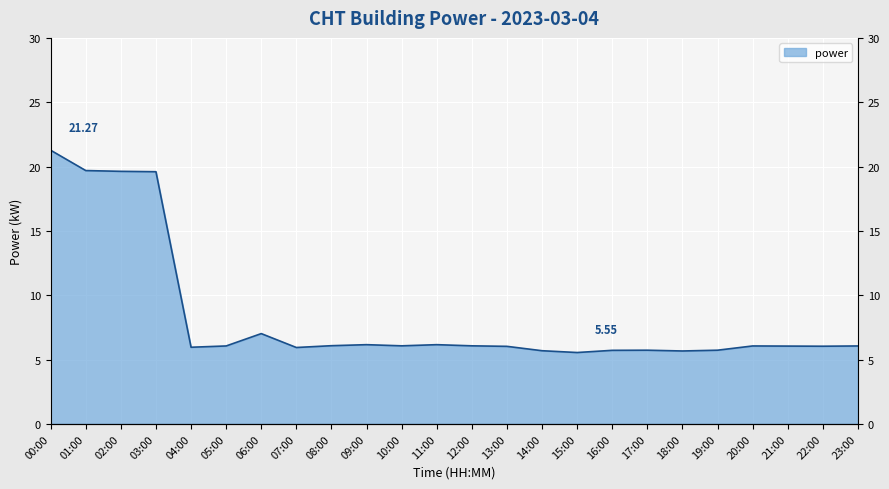

Which category has the lowest value across all series?

15:00